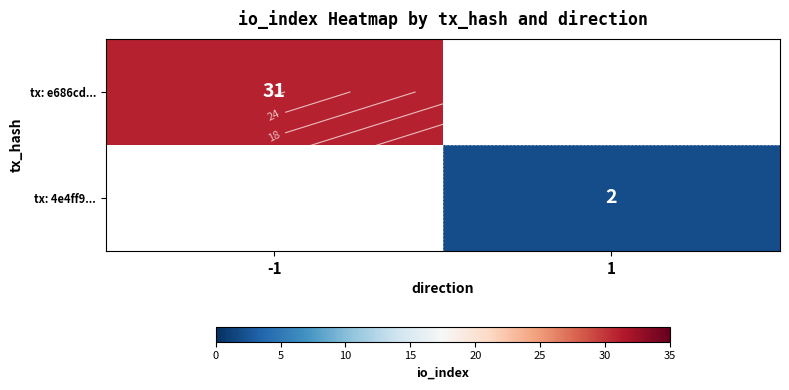

Is the value of tx: e686cd... at -1 greater than the value of tx: 4e4ff9... at -1?

No